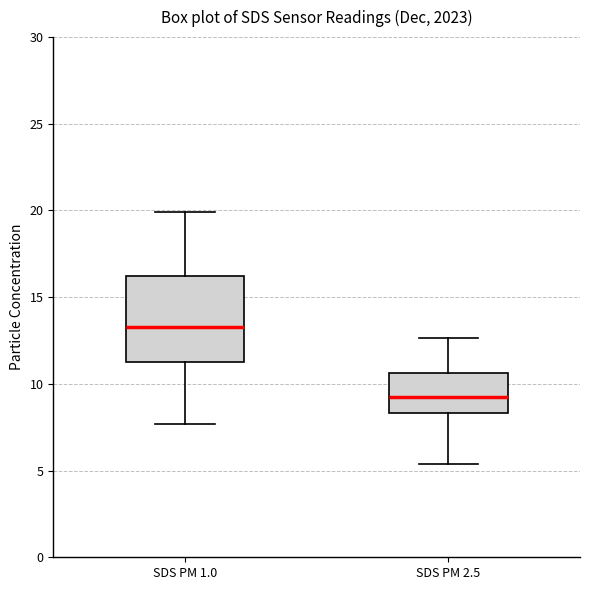

Comparing the boxes themselves (not the whiskers), which one is the tallest?

SDS PM 1.0